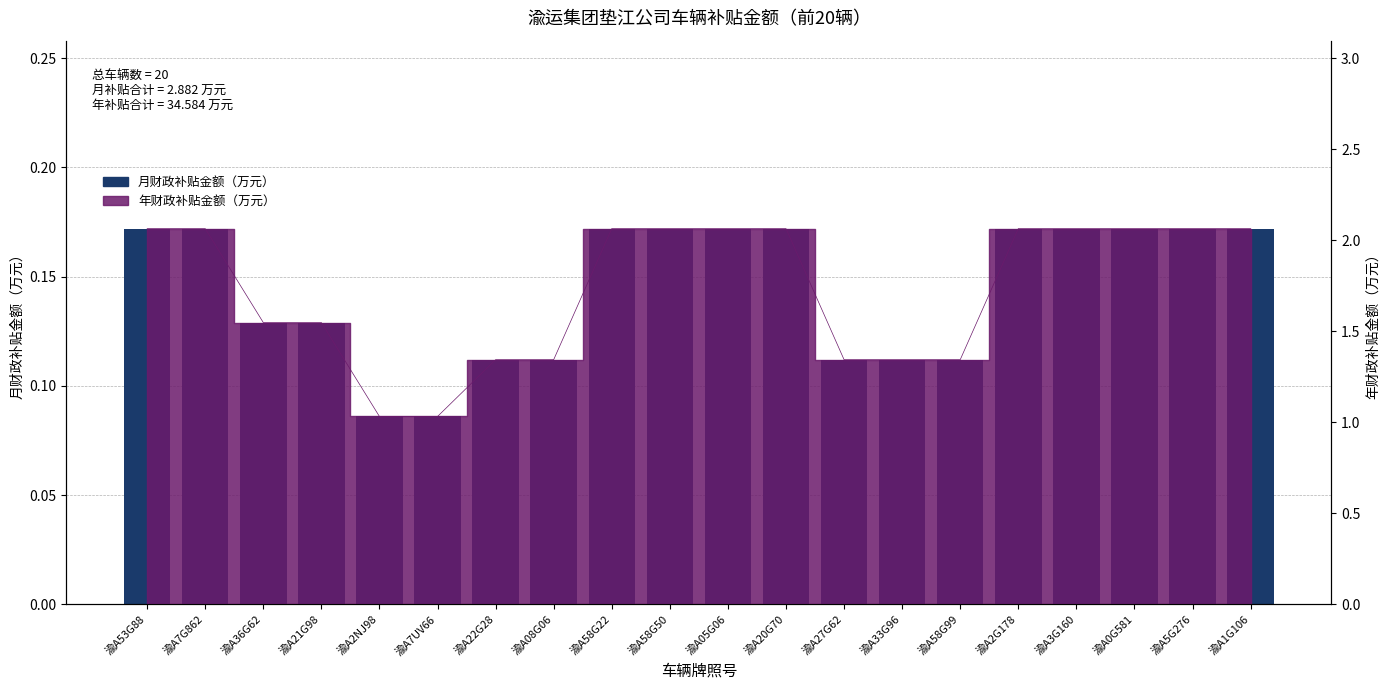

What is the average value?

0.1